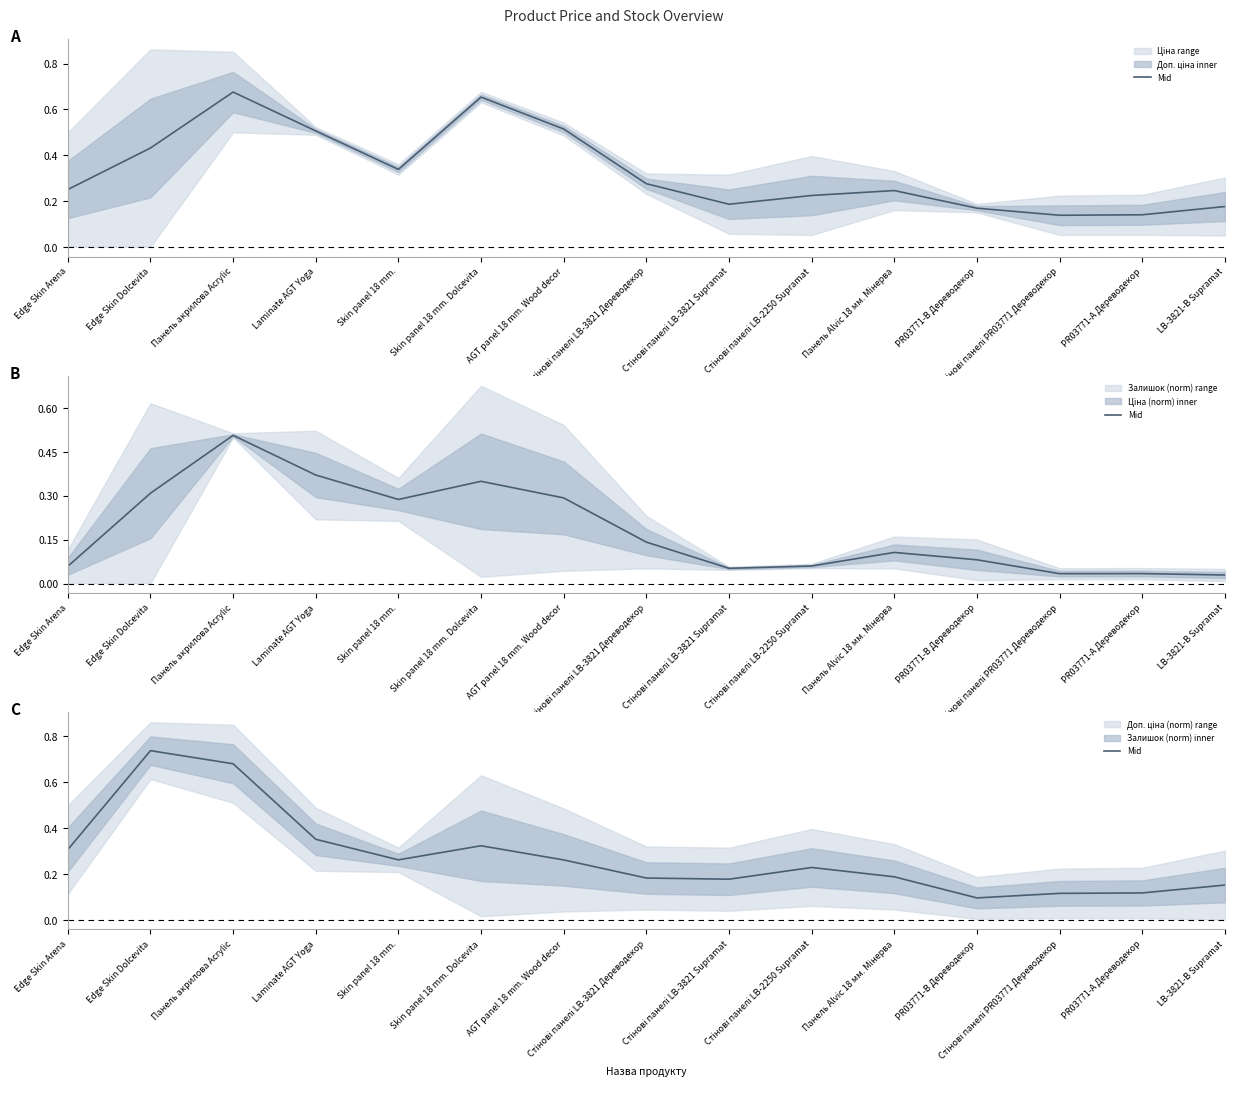

What is the difference between the maximum and second lowest values?

0.6